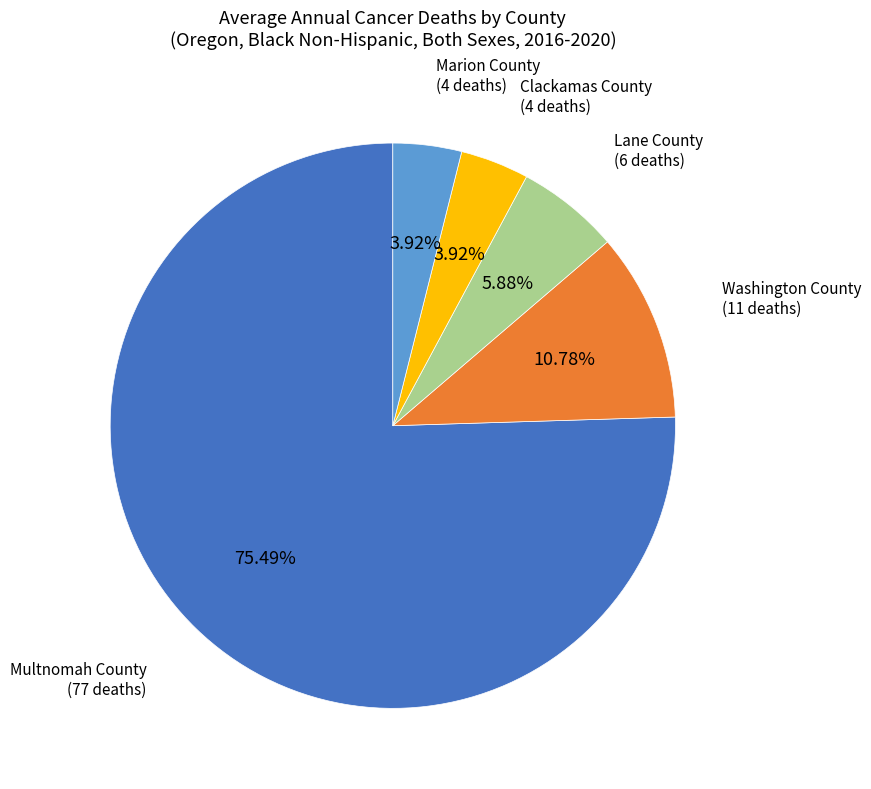

What percentage do Clackamas County and Washington County together represent?

14.7%